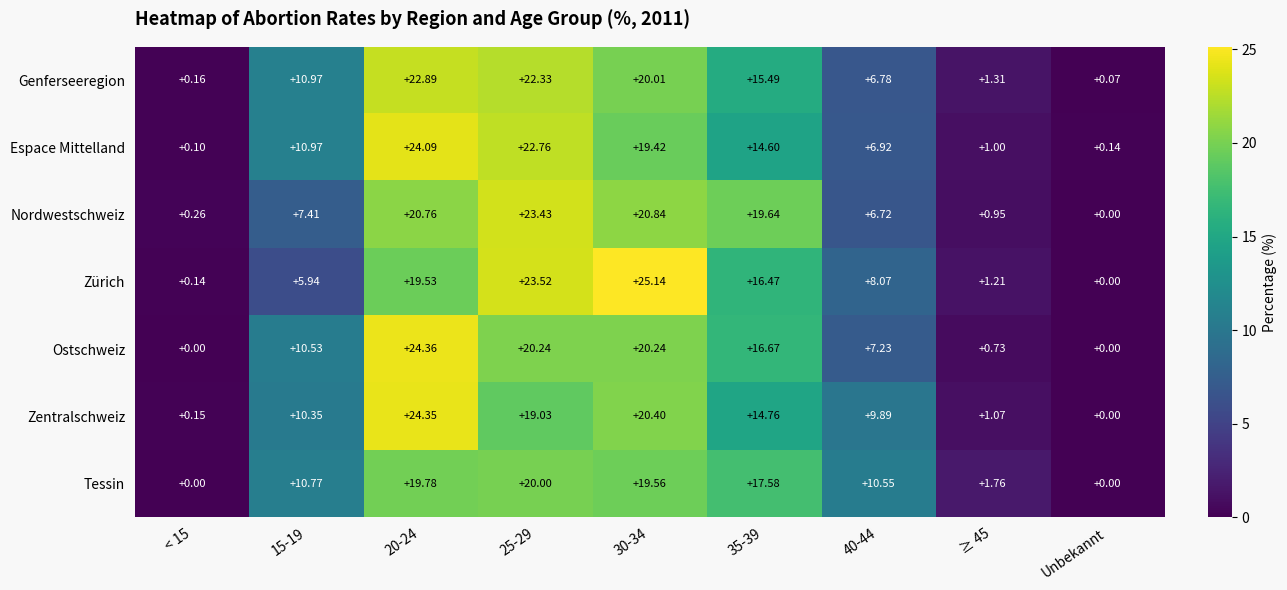

At 35-39, list the series in order from largest to smallest.

Nordwestschweiz, Tessin, Ostschweiz, Zürich, Genferseeregion, Zentralschweiz, Espace Mittelland